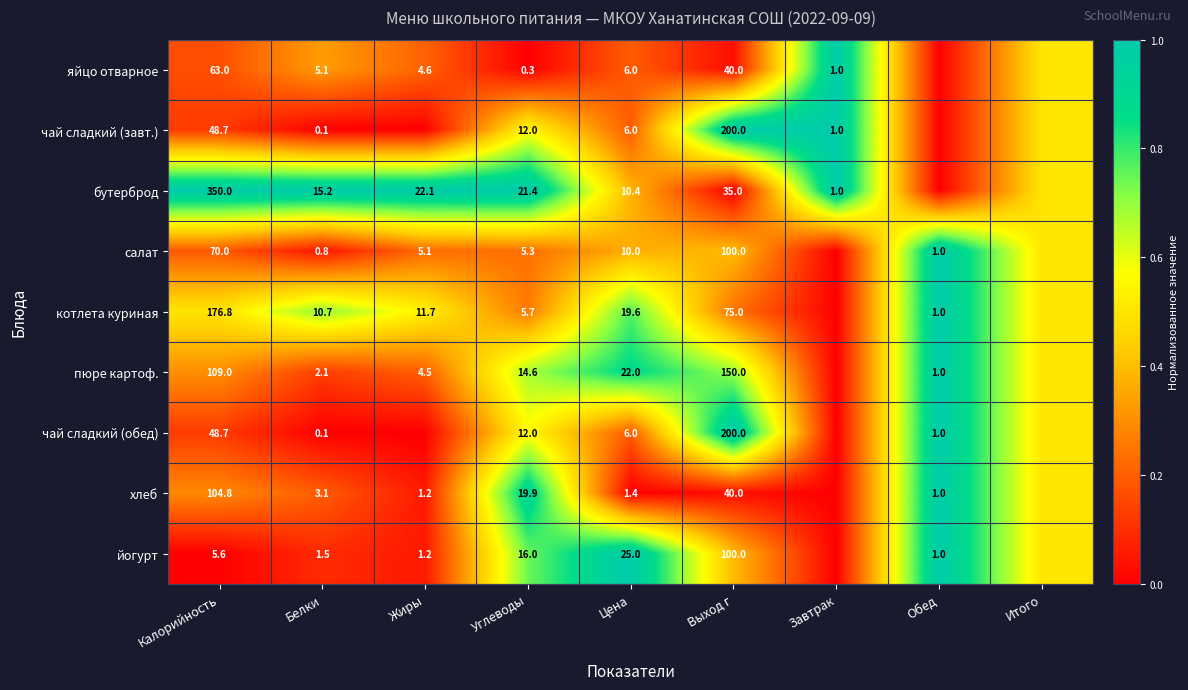

Is the value of бутерброд at Белки greater than the value of чай сладкий (завт.) at Цена?

Yes